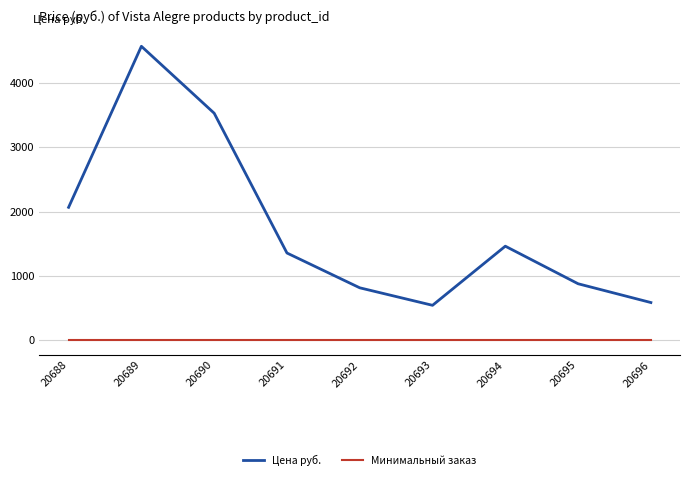

At which label is Цена руб. closest to 2555?

20688